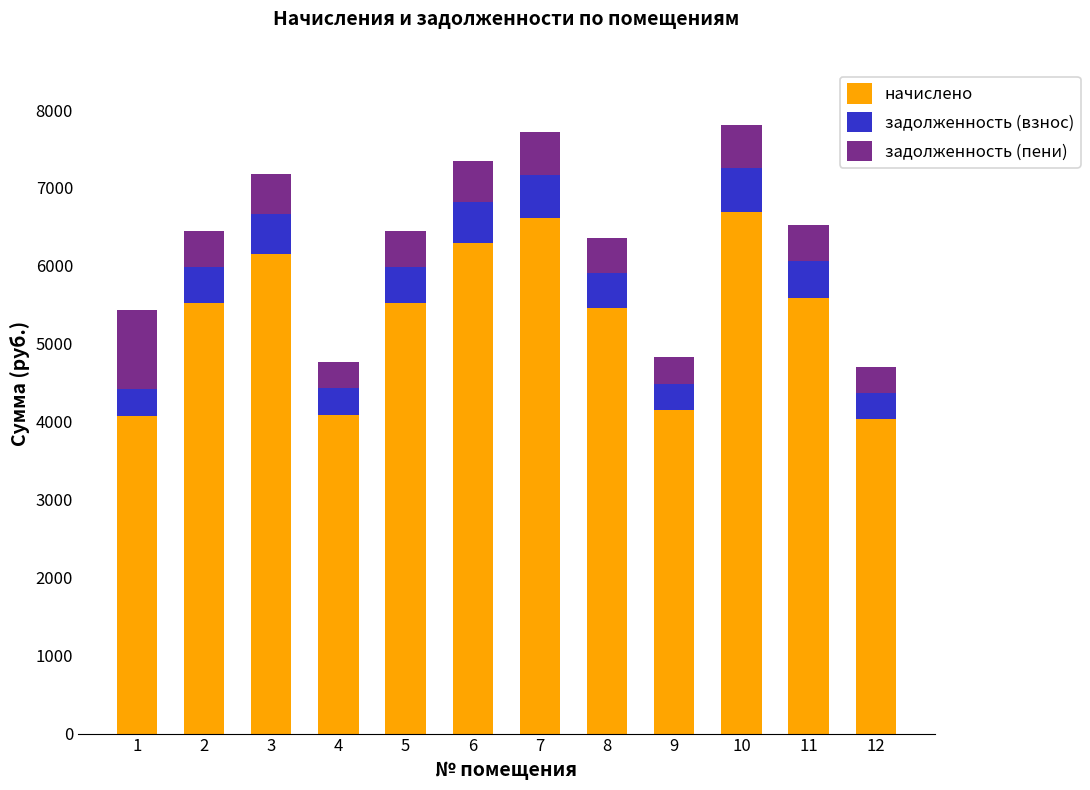

What are all the series names shown in the legend?

начислено, задолженность (взнос), задолженность (пени)